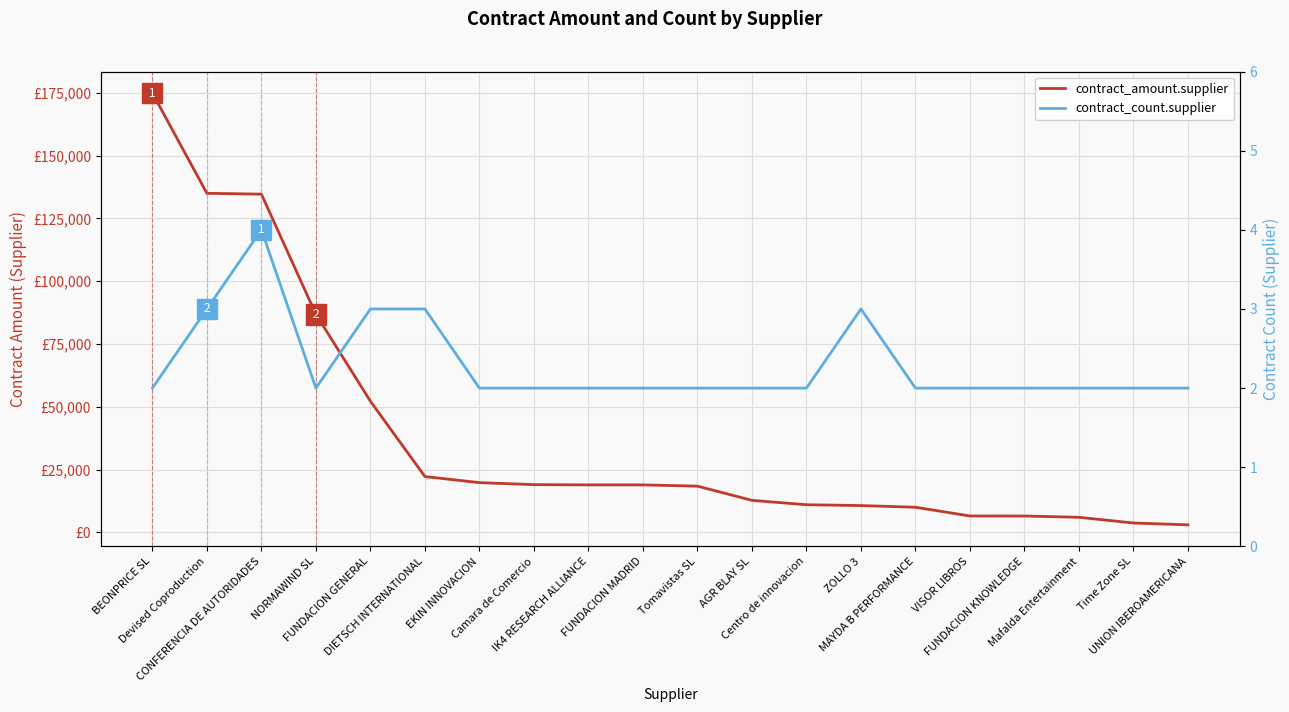

At which category is the sum across all series the highest?

BEONPRICE SL